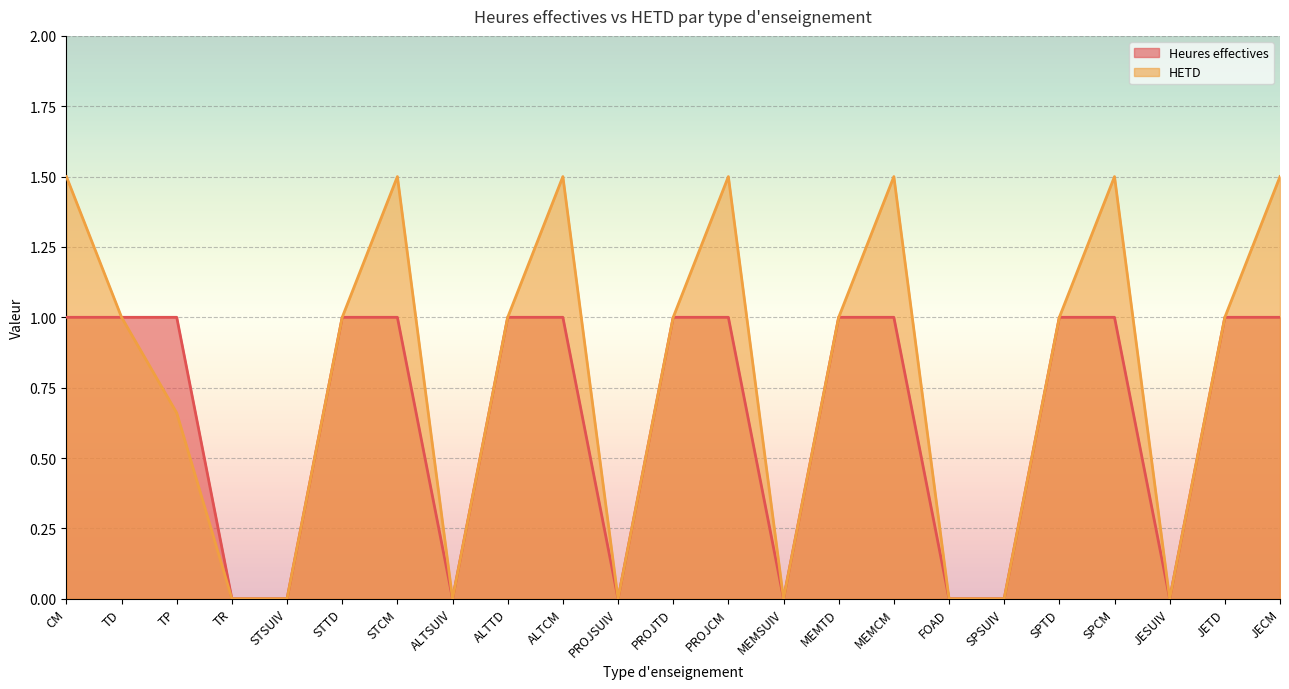

What is the sum of the HETD values at MEMCM and PROJSUIV?

1.5